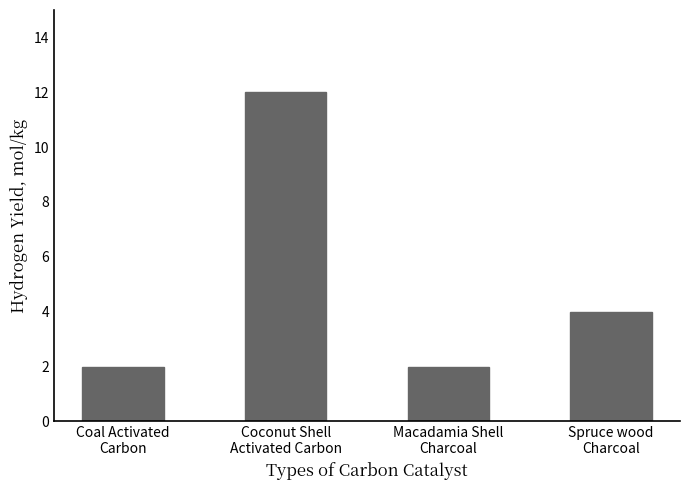

What is the value of the 1st bar from the left?

2